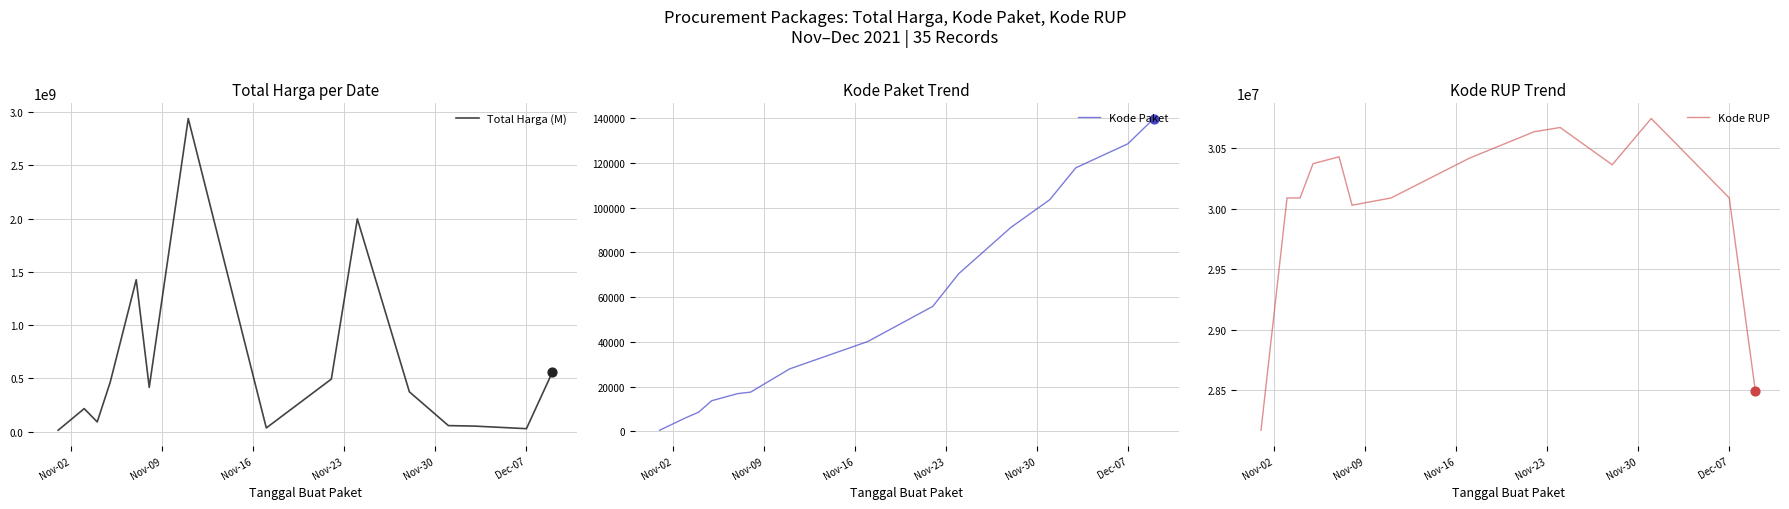

What is the maximum value for Total Harga (M)?

2939963240